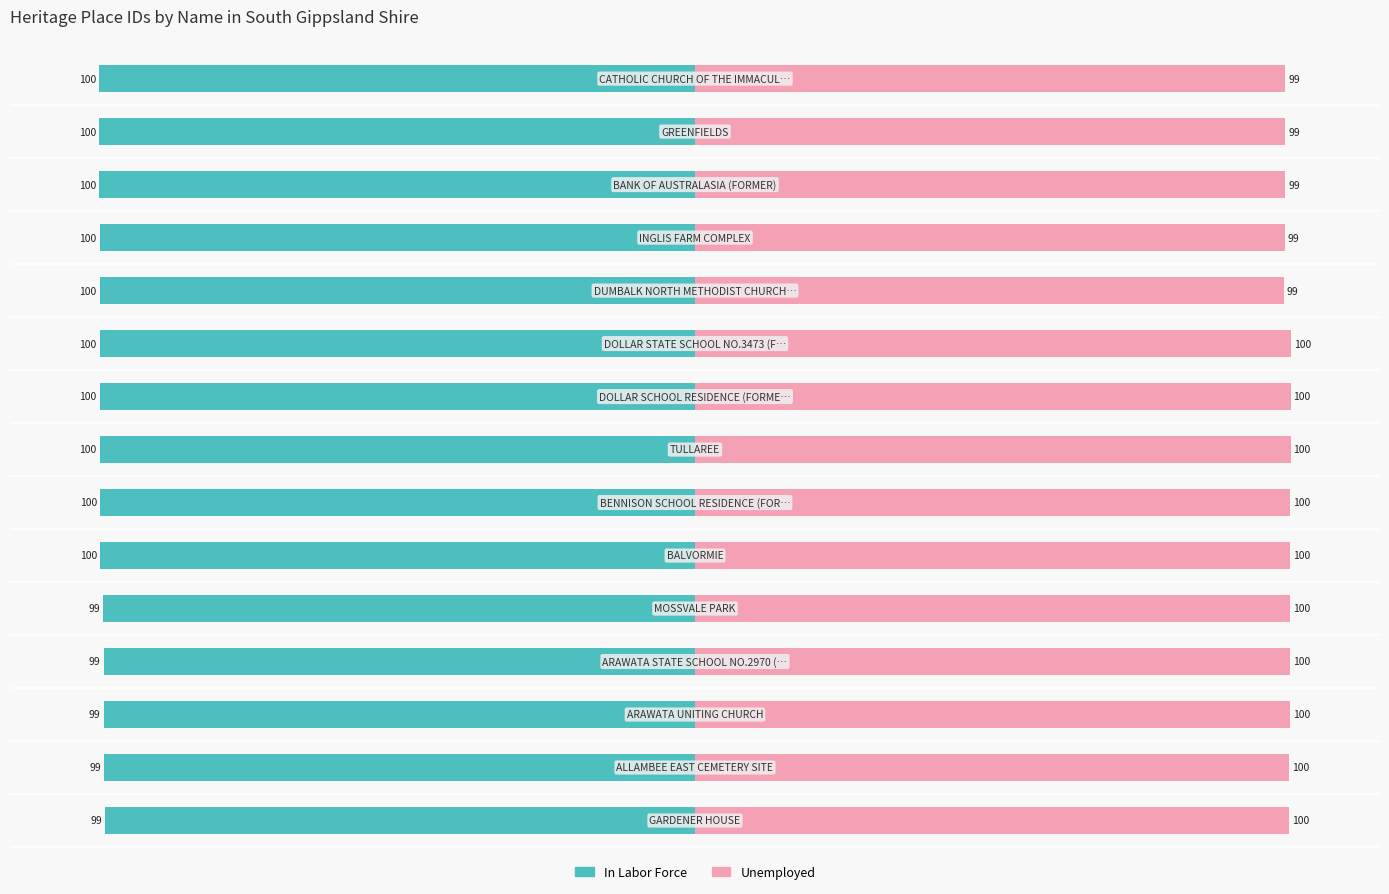

True or false: Unemployed has a value of 100.0 at 5.

True